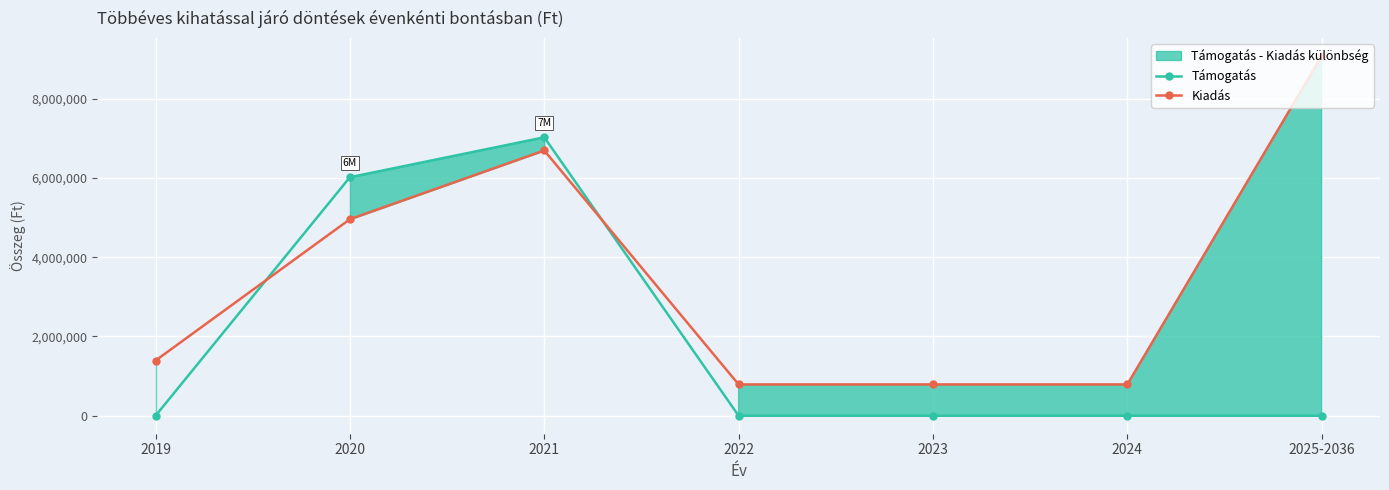

What is the difference between the maximum and minimum values in the Kiadás series?

8285814